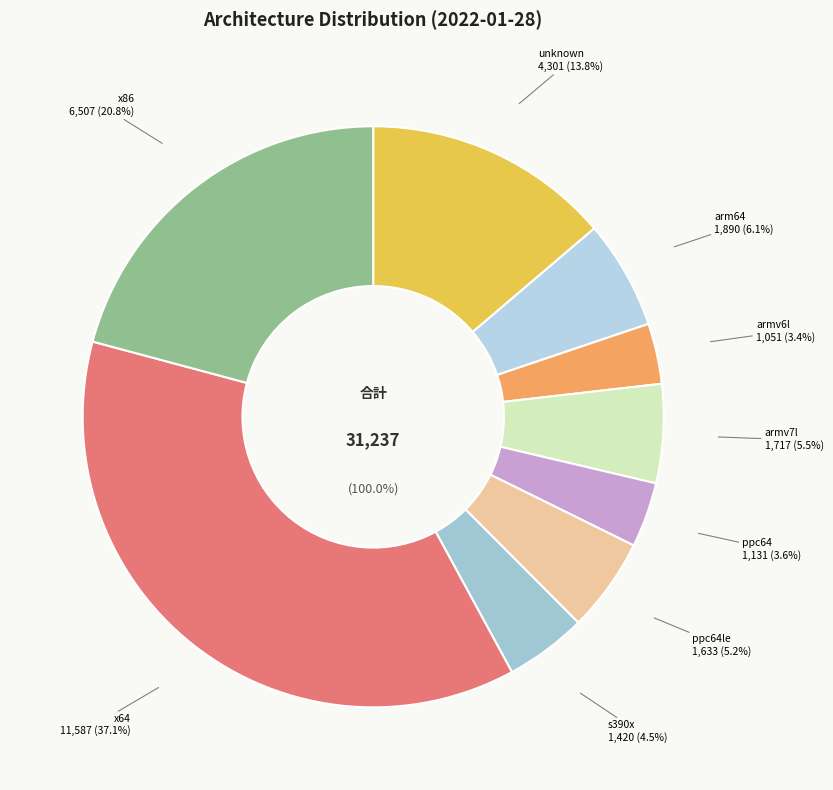

What portion of the pie excludes x86?

79.2%